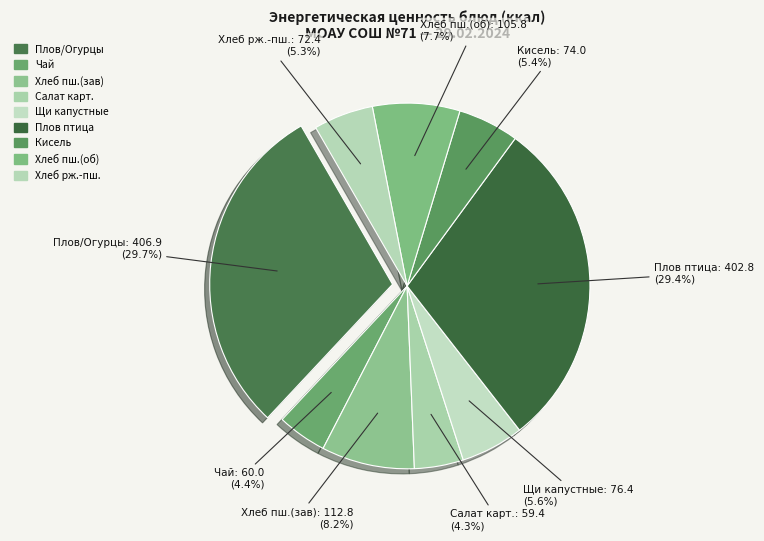

Which slice is the largest?

Огурцы соленые / Плов